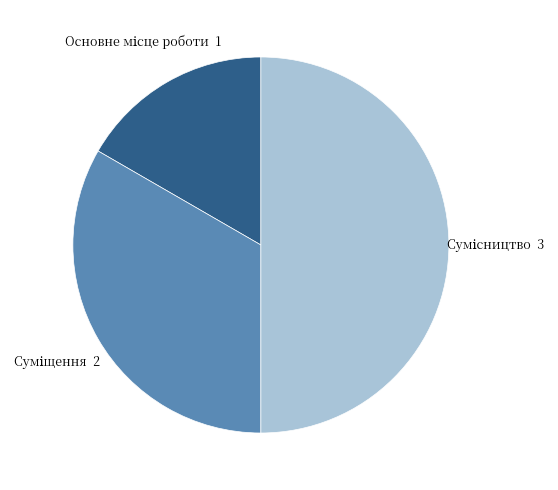

How many slices are in this pie chart?

3